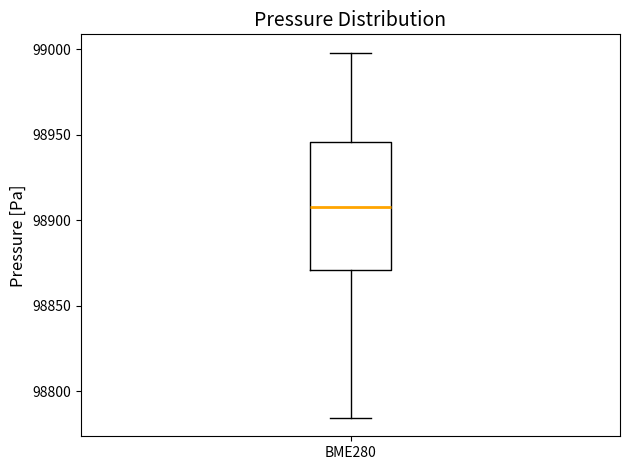

Where is the upper edge of the box for BME280 on the y-axis? The values are not printed on the chart, so give them approximately, as read against the axis.

98945